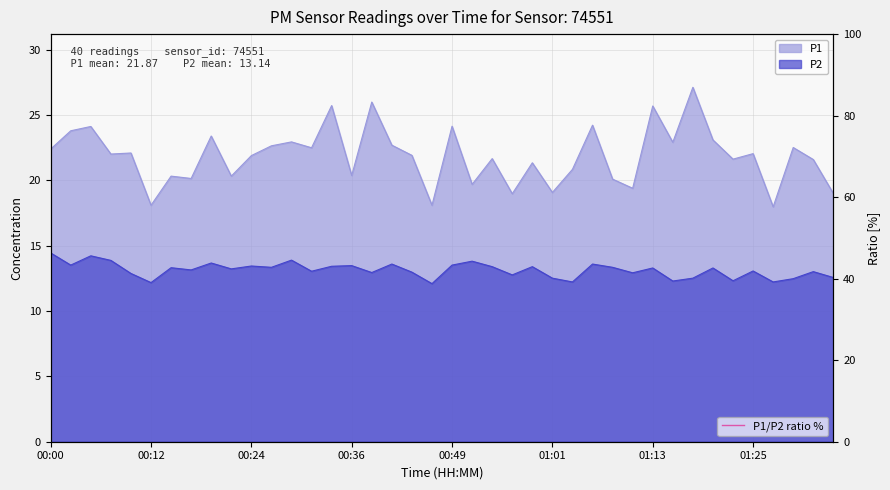

Does the chart display data point markers on the line(s)?

No